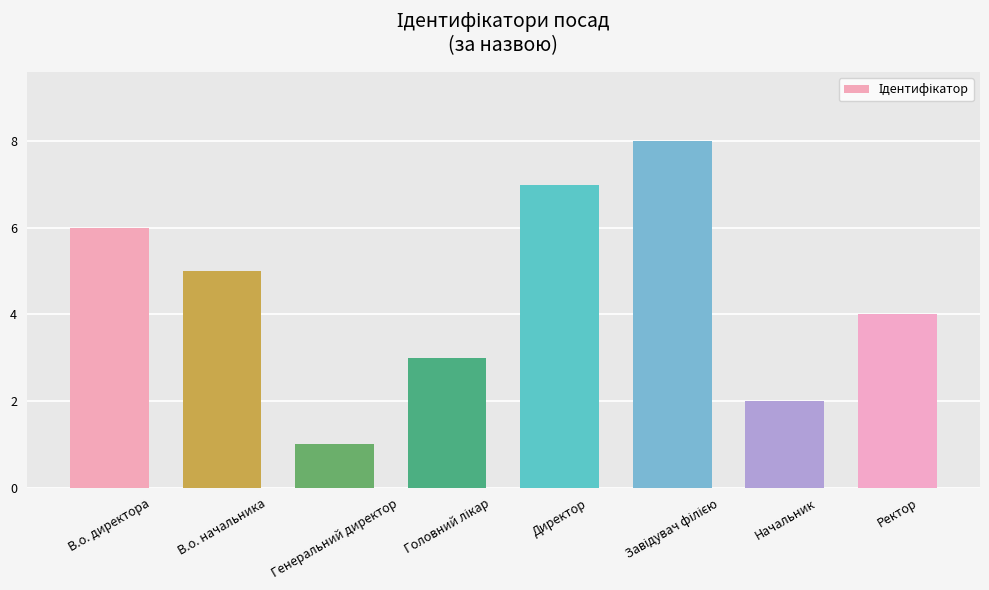

What is the sum of all values?

36